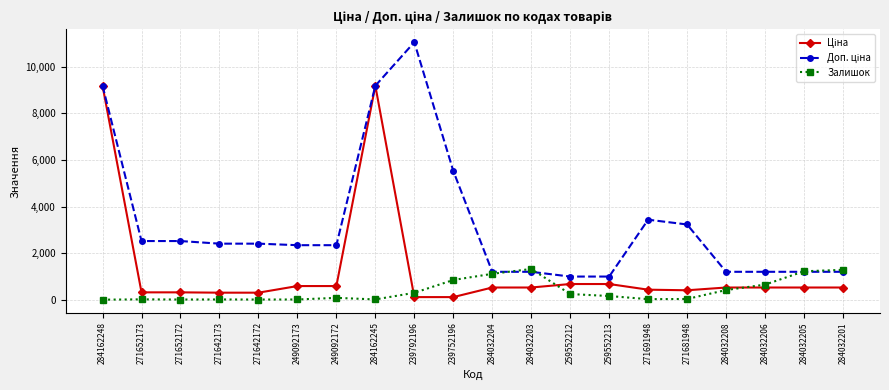

At how many categories does at least one series exceed 6861?

3